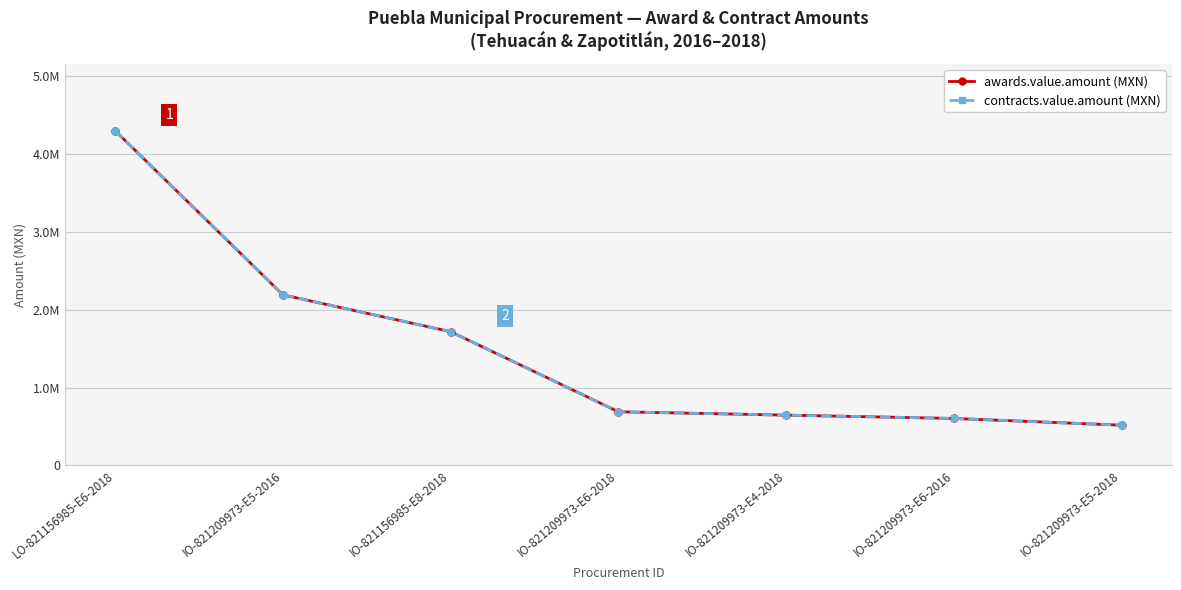

What position from the right is IO-821209973-E4-2018?

3